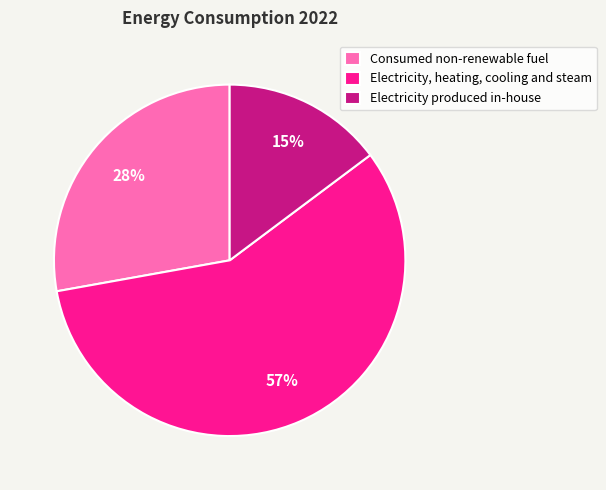

True or false: Electricity, heating, cooling and steam accounts for 72% of the total.

False